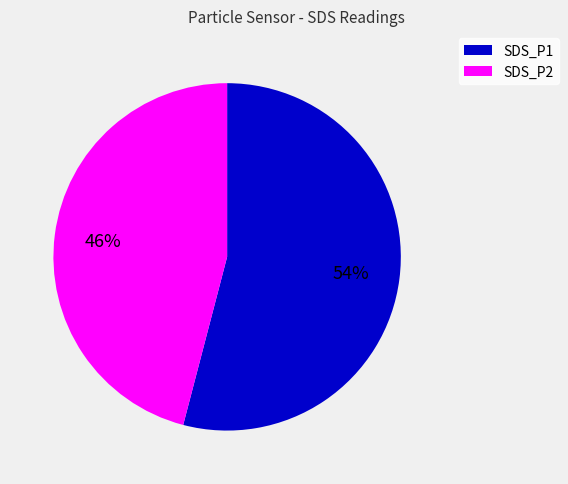

Count the number of slices in the pie.

2